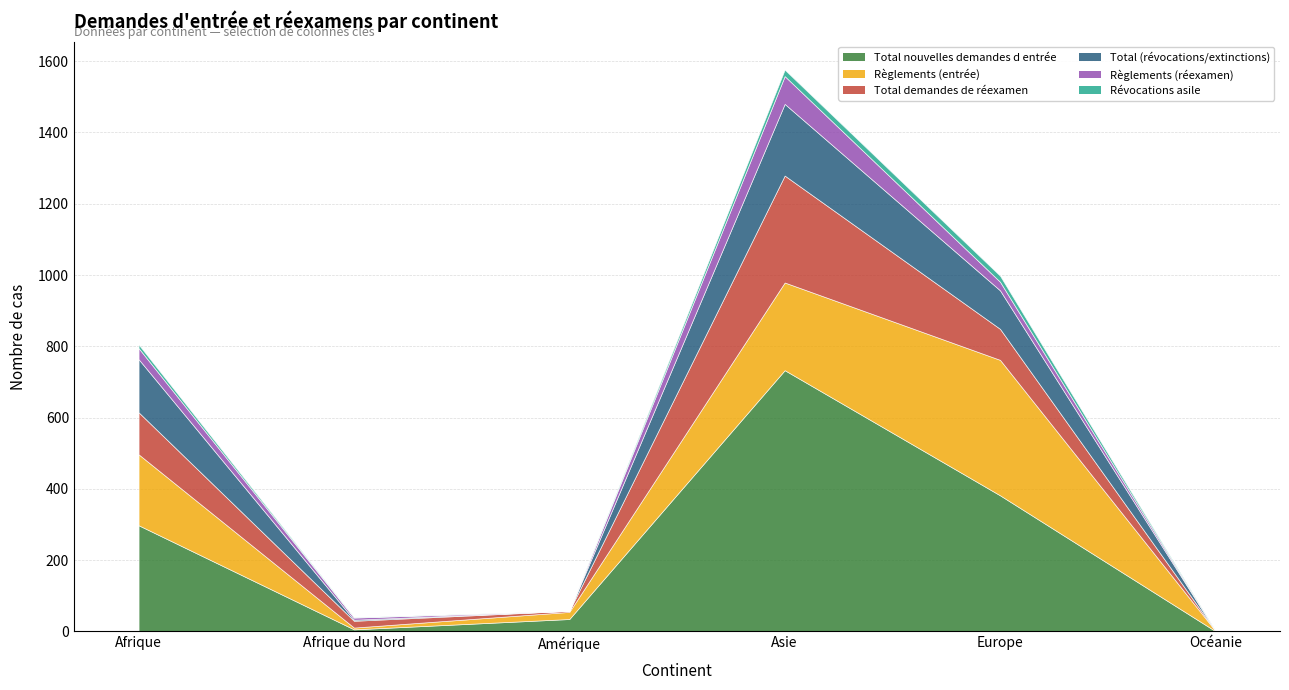

What is the difference between the Règlements (entrée) values at Asie and Océanie?

245